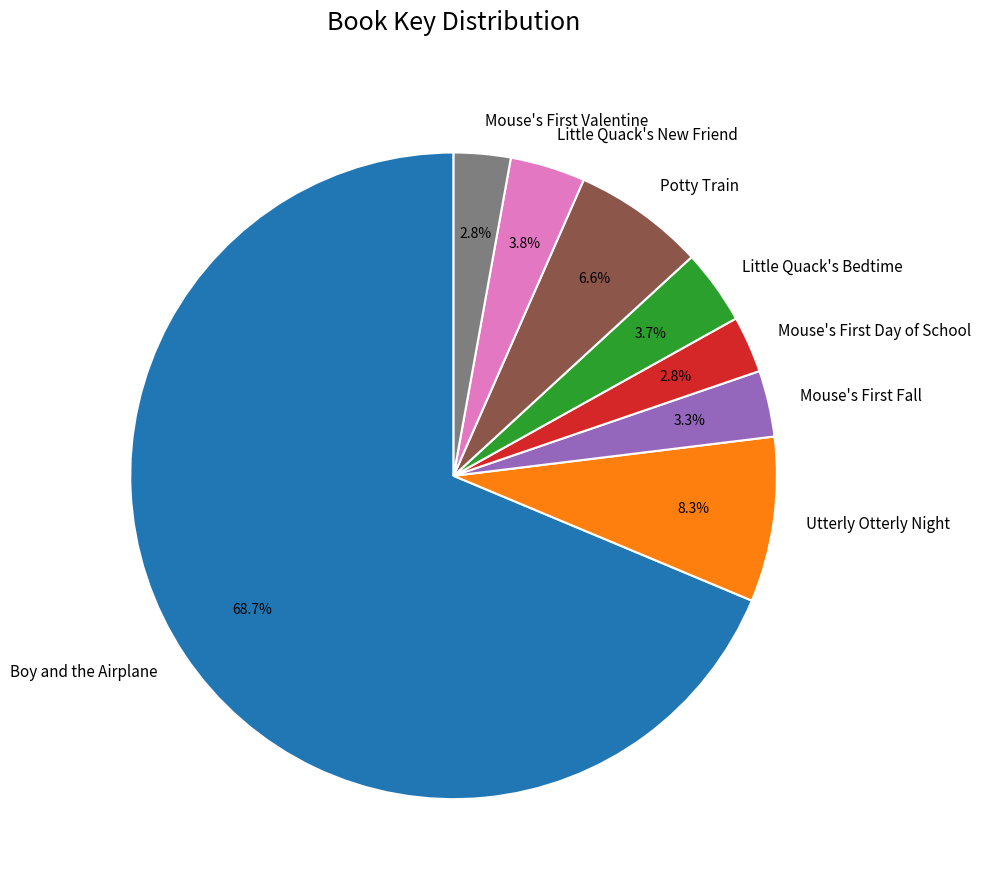

What percentage do Boy and the Airplane and Little Quack's Bedtime together represent?

72.4%